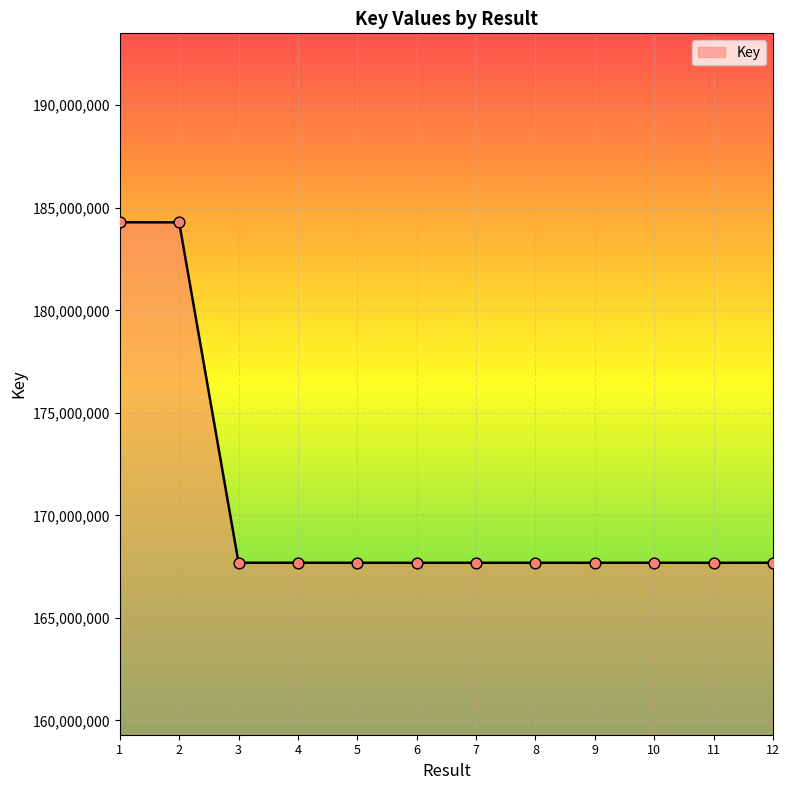

Approximately how many times larger is the value at 8 compared to 10?

1.0